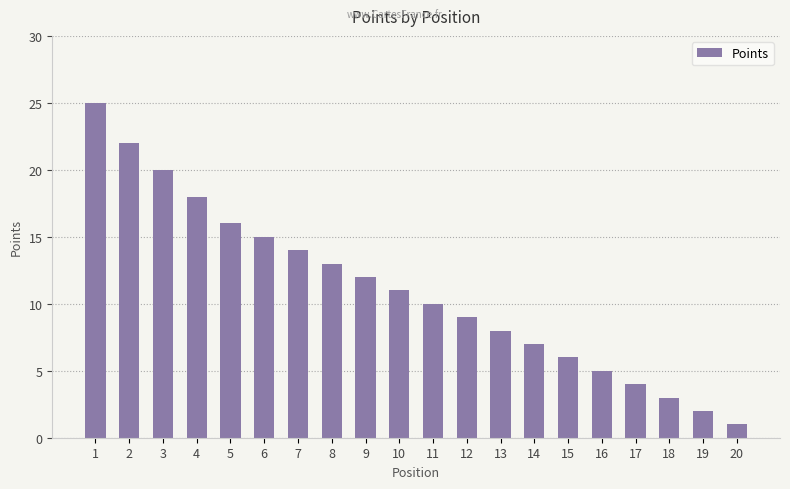

What is the value of the 9th bar from the left?

12